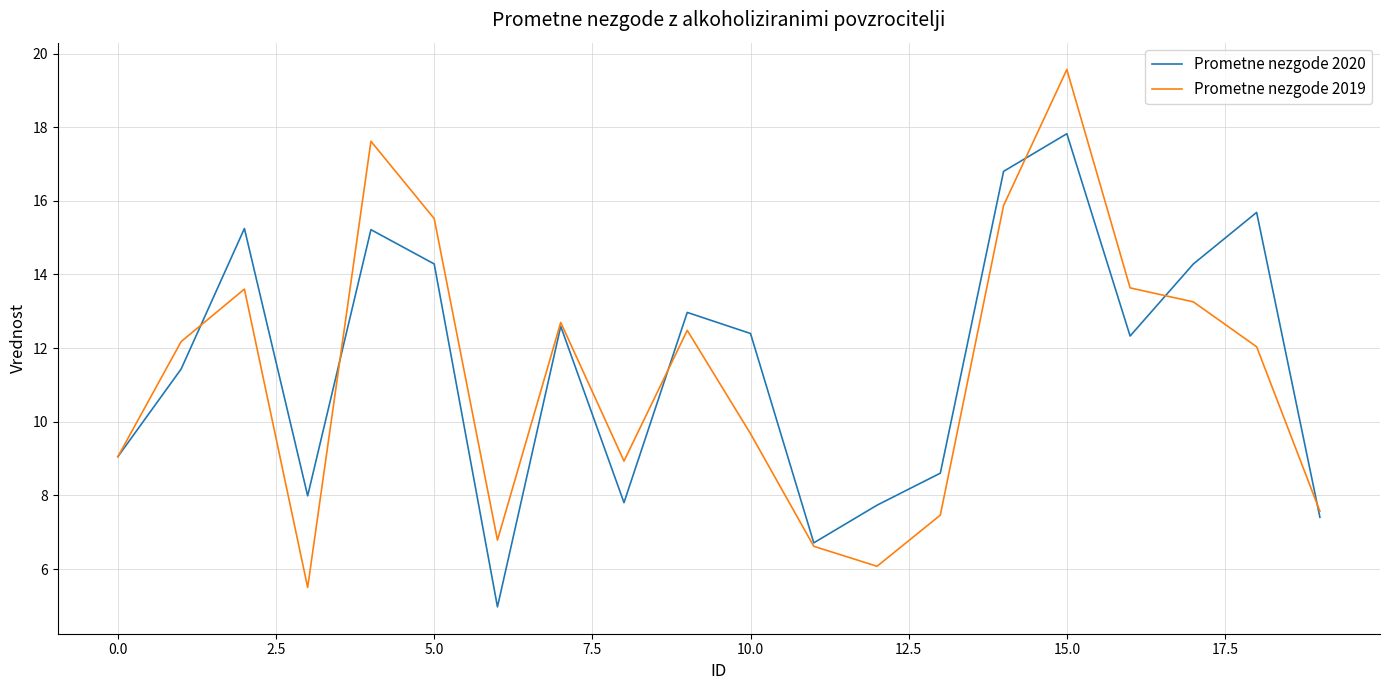

What is the maximum value for Prometne nezgode 2020?

17.8